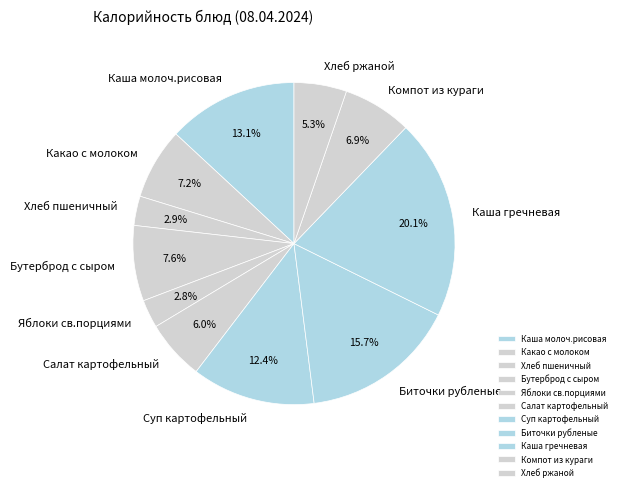

Is there any slice that represents more than half of the pie?

No